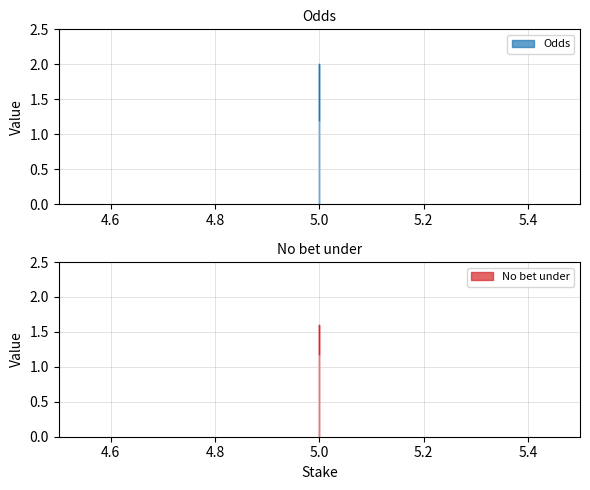

Rank the series by their average value, from lowest to highest.

No bet under, Odds